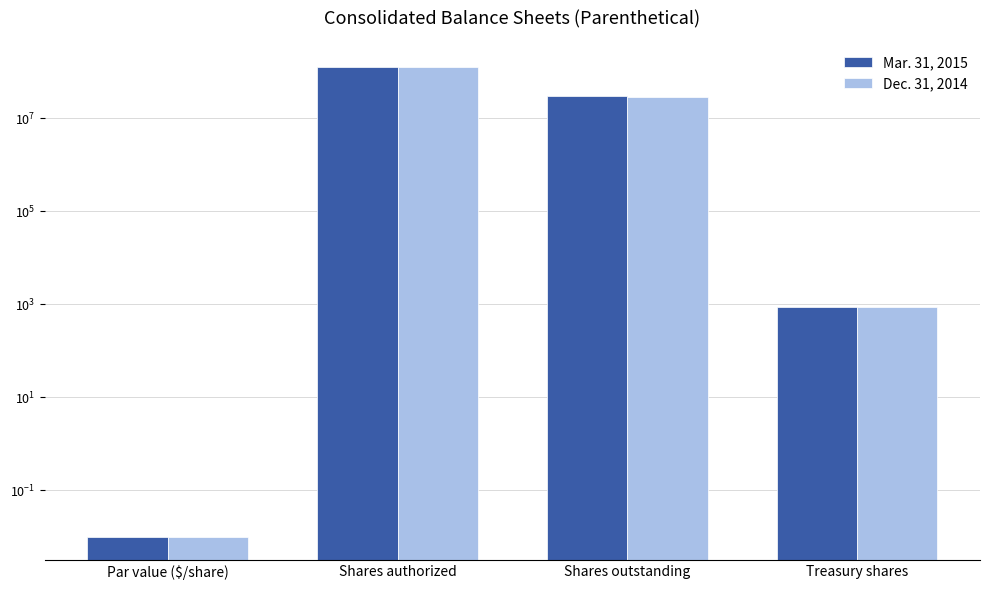

Reading right to left, what are all the values shown in this chart?

Mar. 31, 2015: 865.0	30024535.0	125000000.0	0.0
Dec. 31, 2014: 865.0	27995638.0	125000000.0	0.0